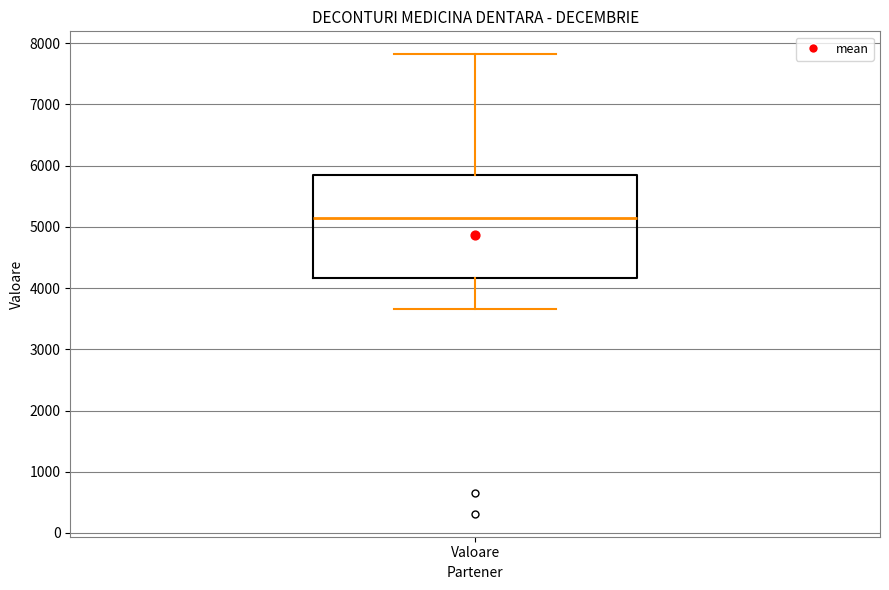

Read this box plot against the y-axis: the position of the median line, the range covered by the box, and the ends of both whiskers. The values are not printed on the chart, so give them approximately, as read against the axis.

median 5100, box 4200 to 5800, whiskers 3700 to 7800